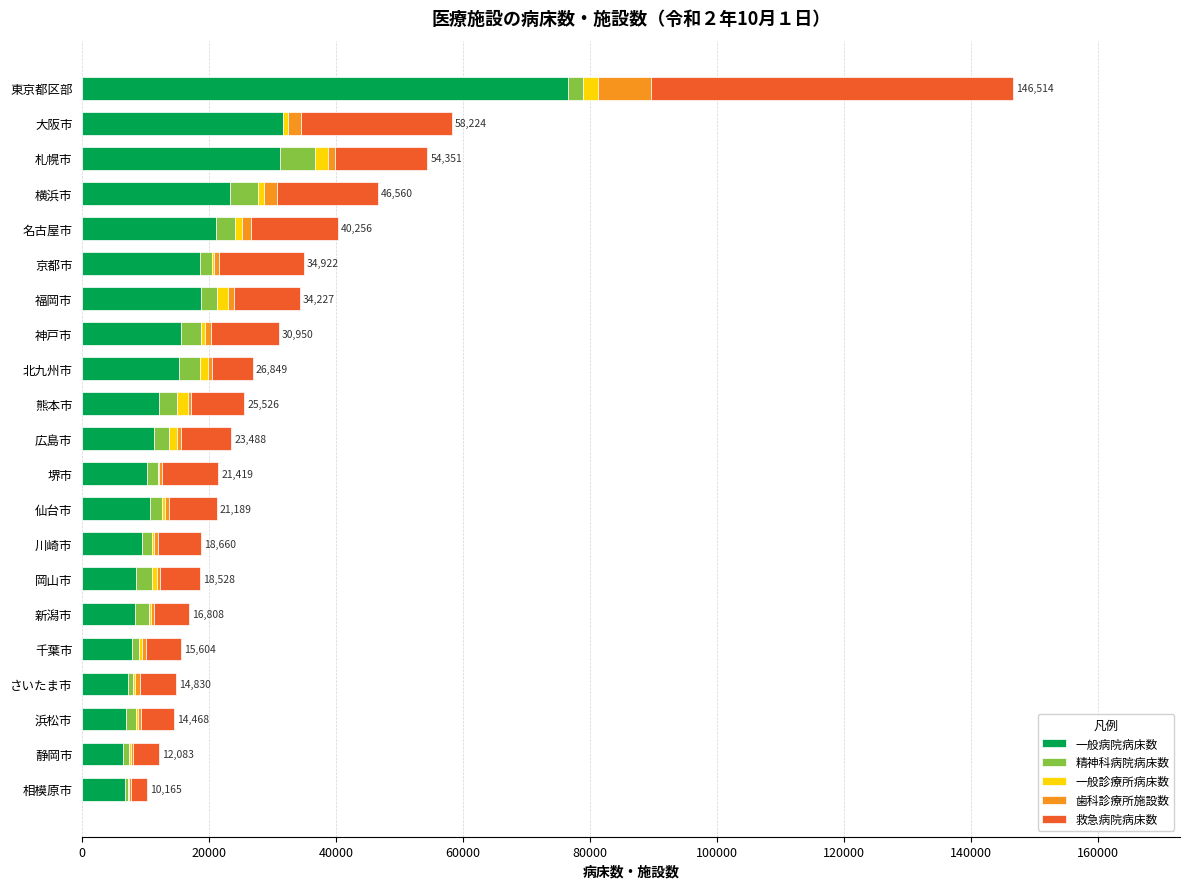

What is the maximum value for 一般病院病床数?

76579